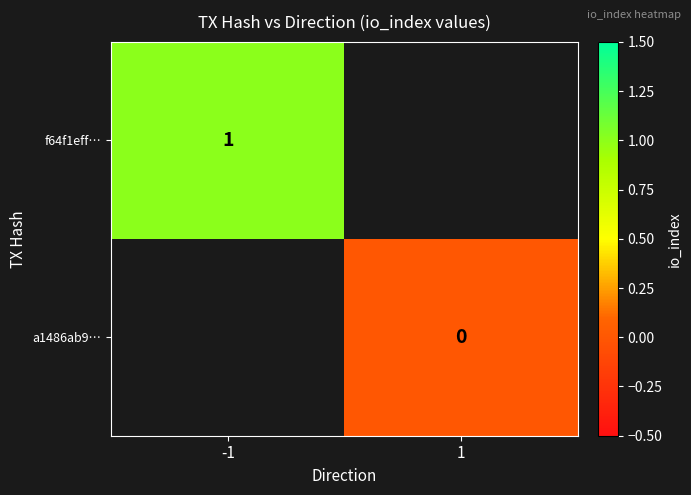

True or false: f64f1eff… has a value of 1 at -1.

True